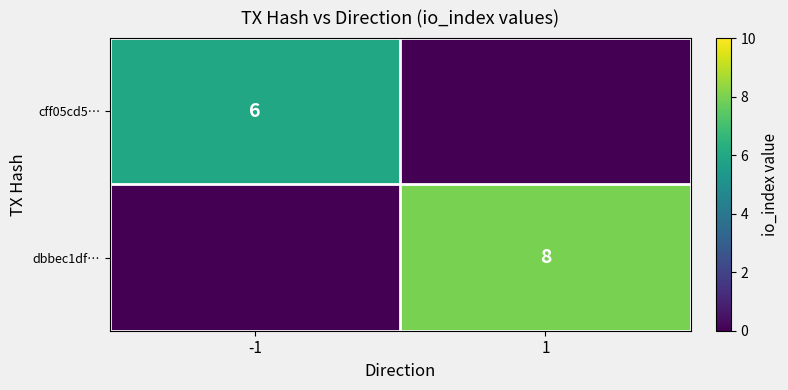

Is it true that cff05cd5… equals 9 at -1?

False